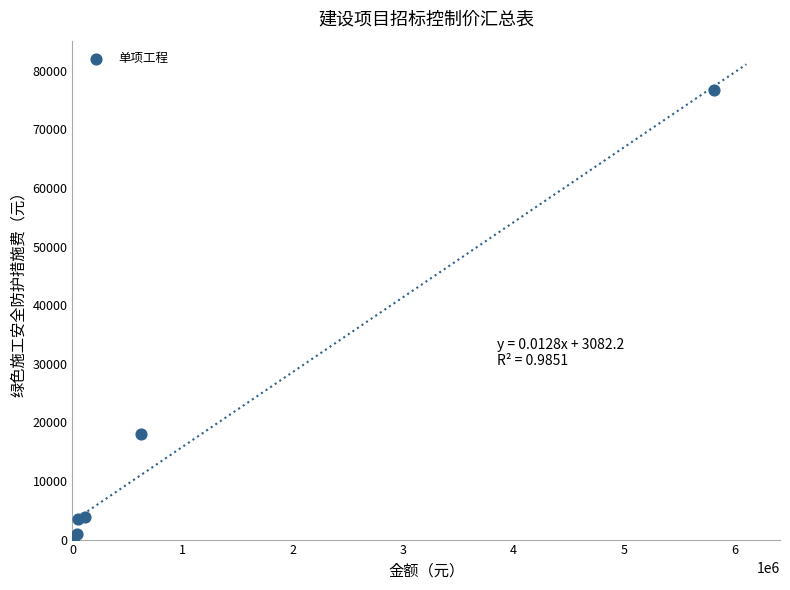

What Y value in the scatter plot is closest to 38538?

18086.2